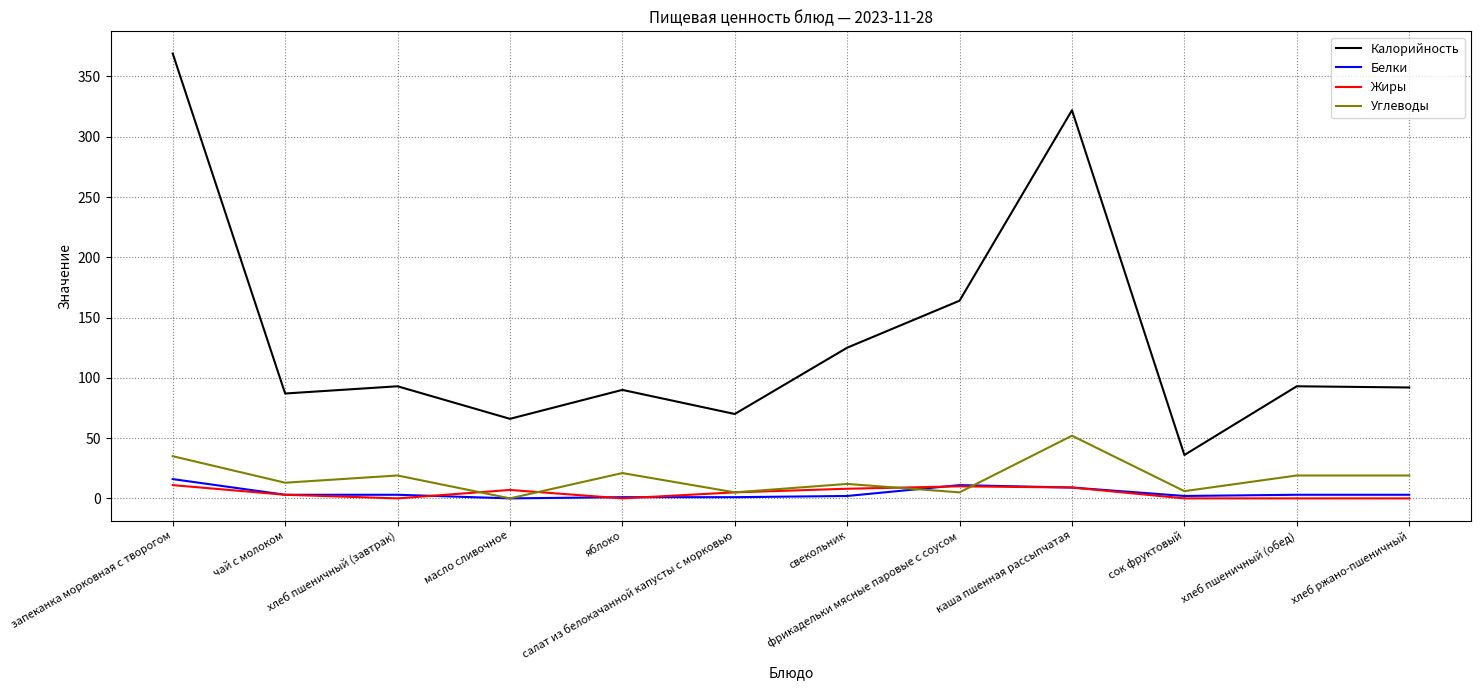

At which category does the chart reach its peak across all series?

запеканка морковная с творогом